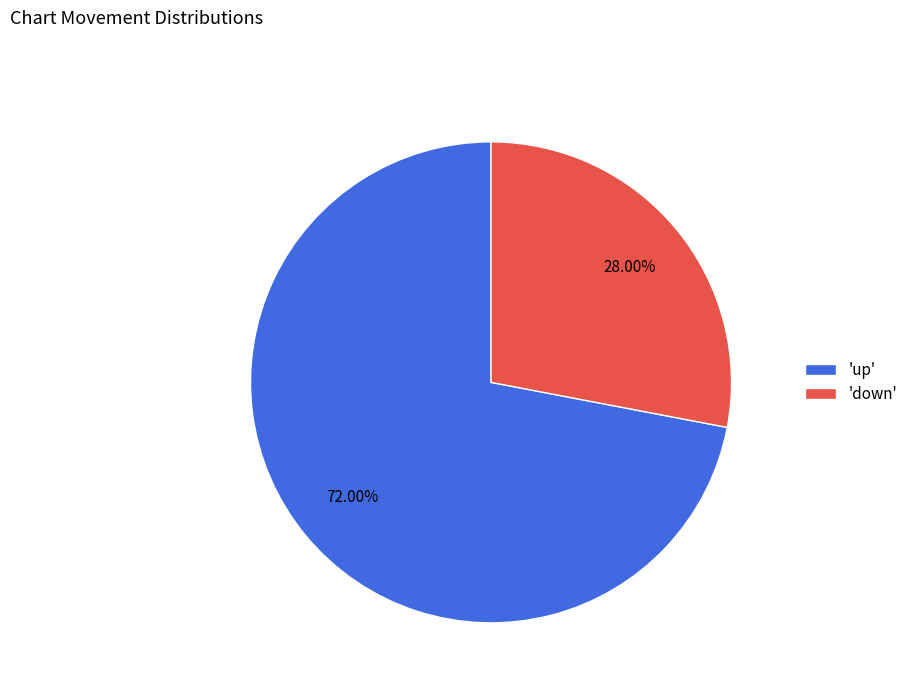

Rank the categories by value from lowest to highest.

'down', 'up'